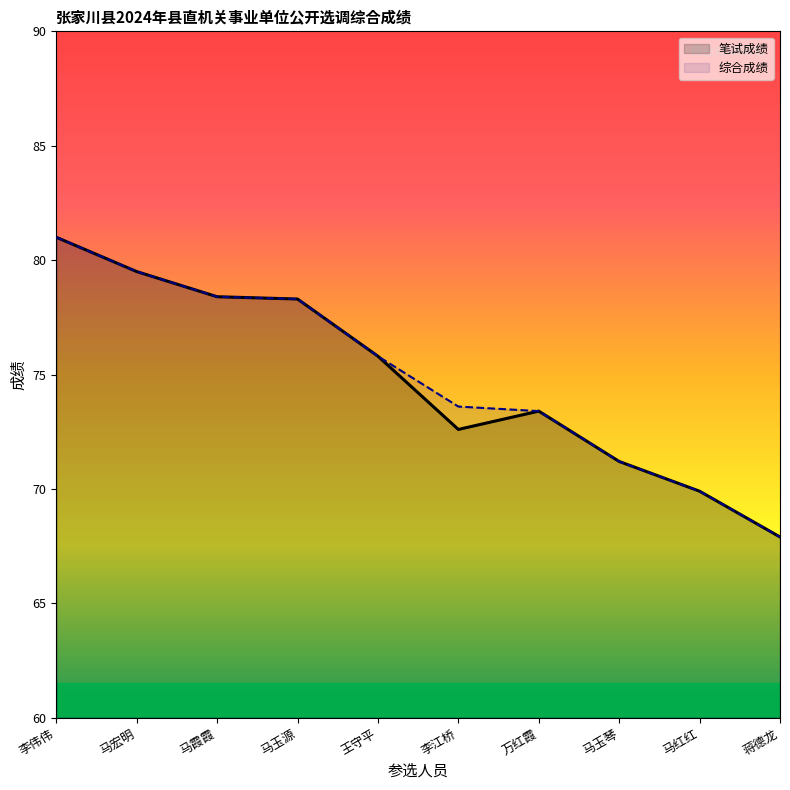

How many interior local valleys does the 笔试成绩 series have?

1